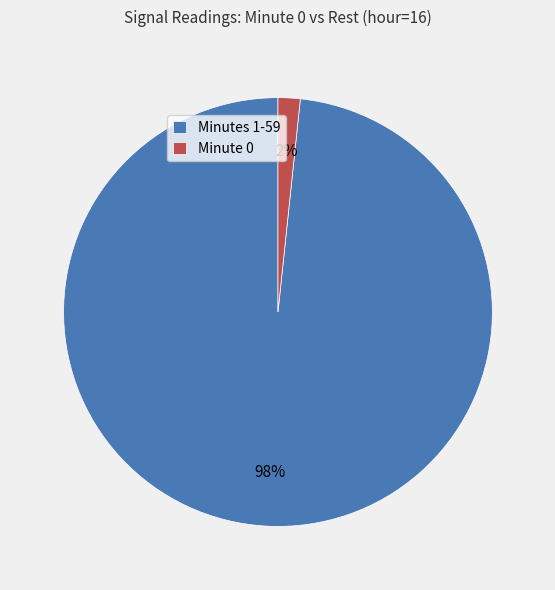

Combined, do Minutes 1-59 and Minute 0 account for over 50%?

Yes